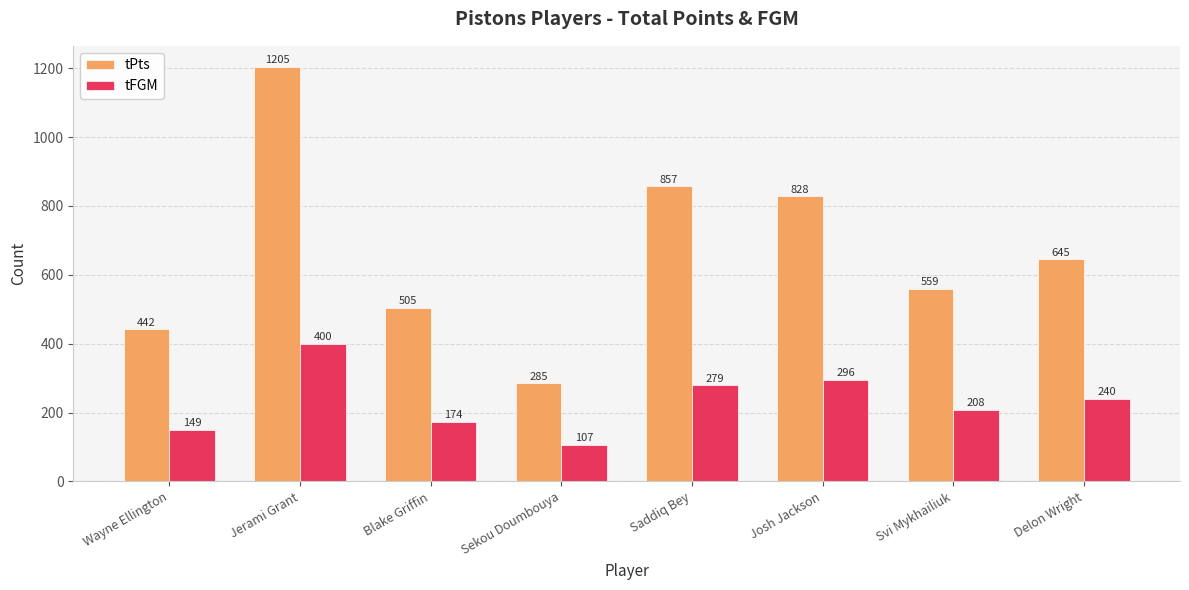

How many values in the tFGM series are below 240?

4